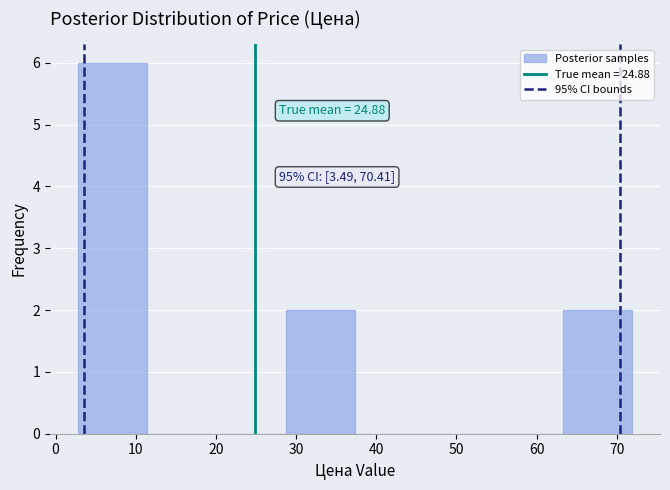

Over which range of the x-axis is the bar tallest?

3 to 11